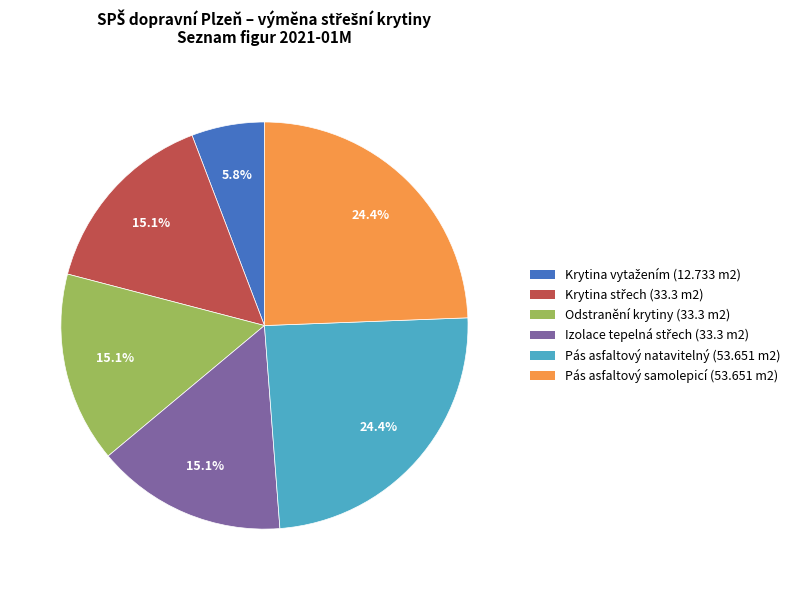

Between Odstranění krytiny (33.3 m2) and Pás asfaltový samolepicí (53.651 m2), which is larger?

Pás asfaltový samolepicí (53.651 m2)